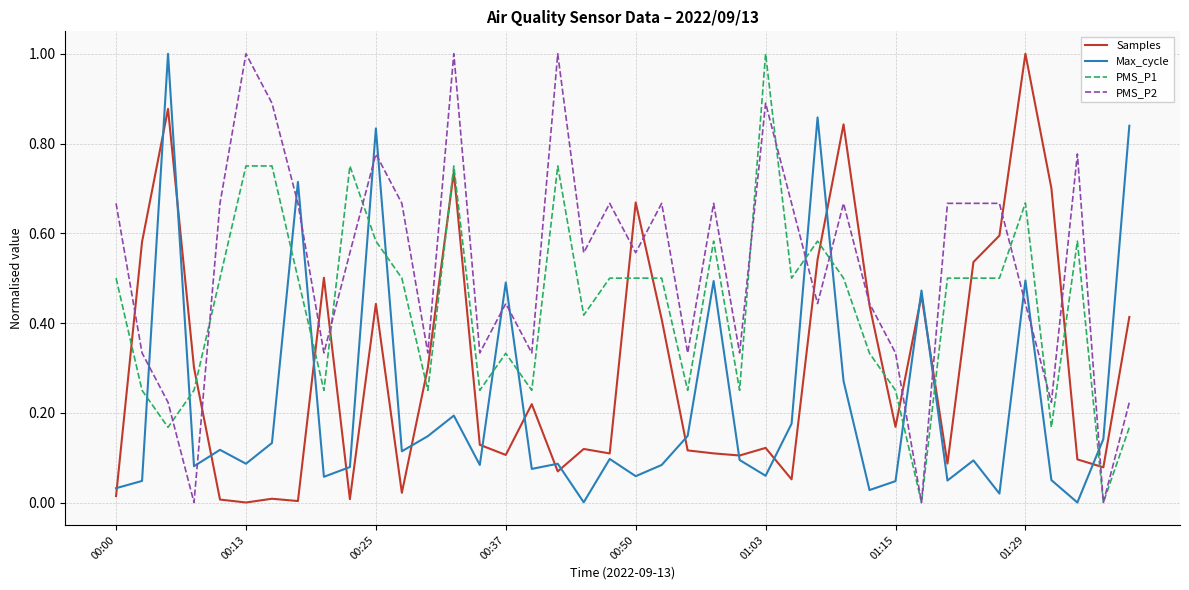

Which series ends up on top after the final intersection of PMS_P2 and Max_cycle?

Max_cycle